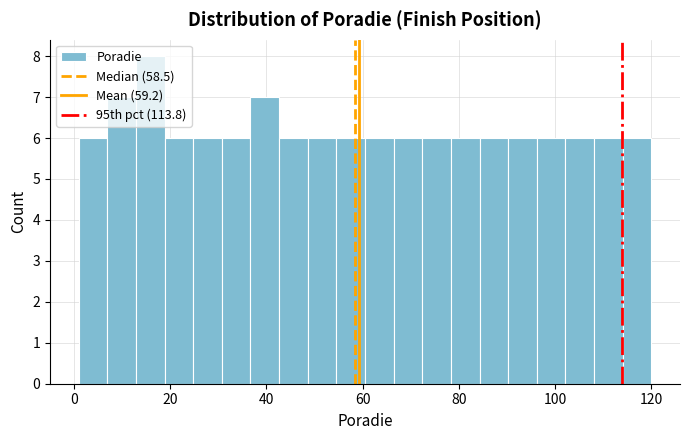

Read against the x-axis, roughly where is the centre of the tallest bar?

16